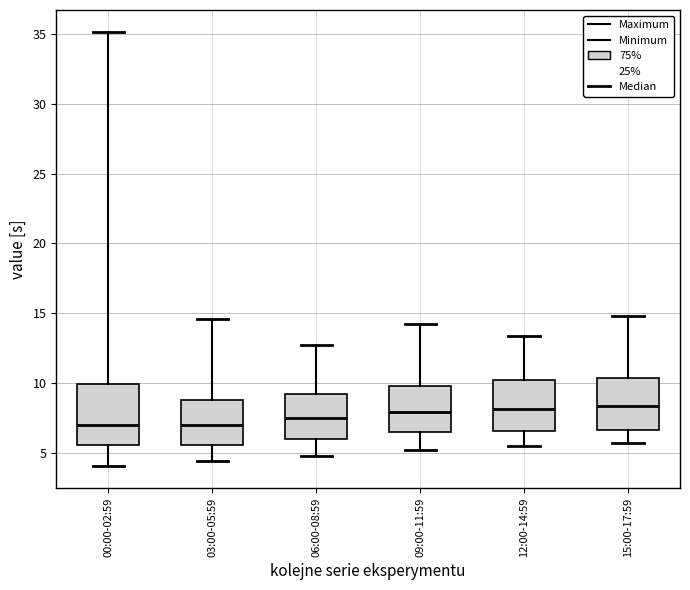

Where does the lower whisker of the box for 12:00-14:59 end on the y-axis? The values are not printed on the chart, so give them approximately, as read against the axis.

5.5